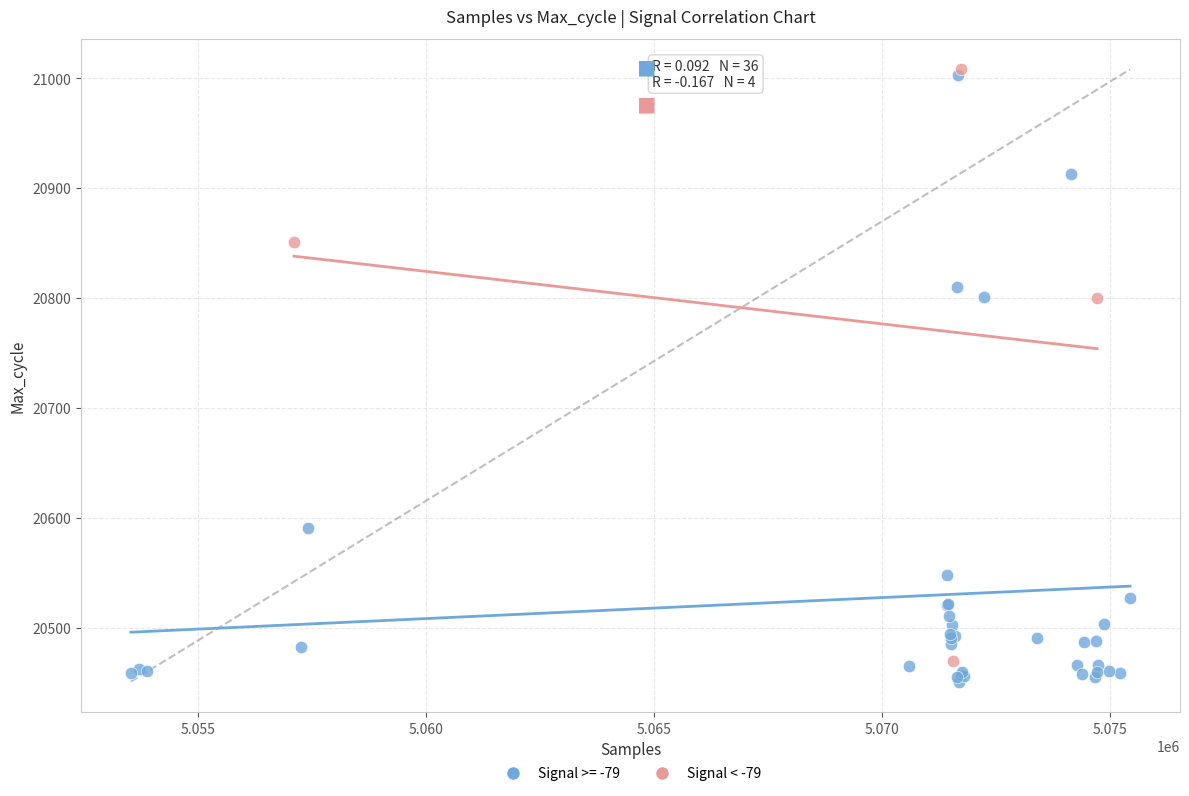

What are all the series names shown in the legend?

Signal >= -79, Signal < -79